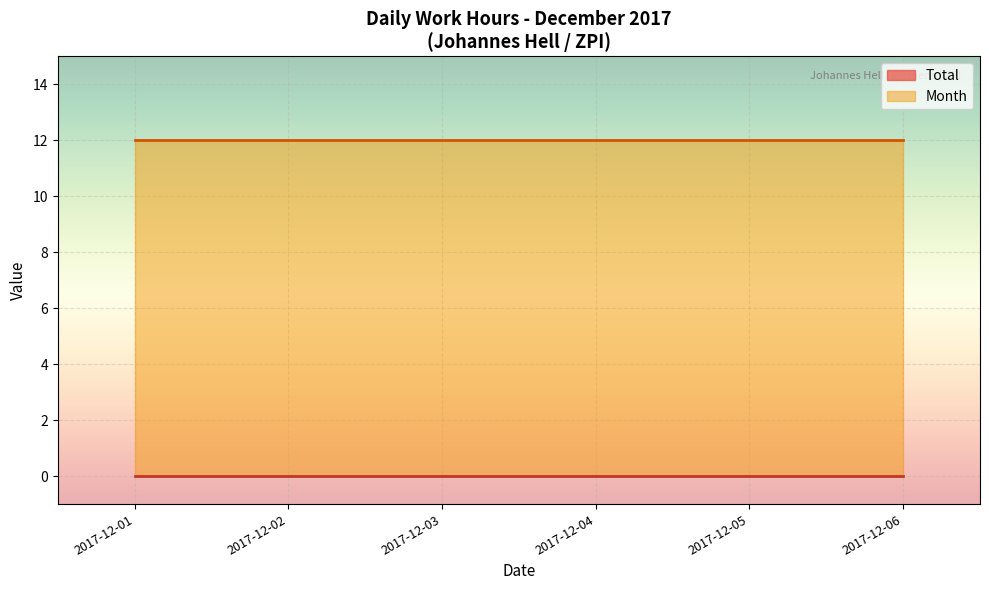

The Month series shows 17 at 2017-12-05. True or false?

False